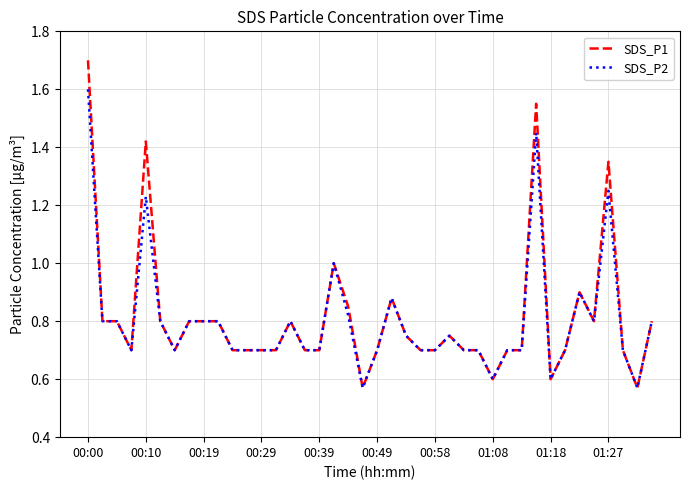

What are all the series names shown in the legend?

SDS_P1, SDS_P2